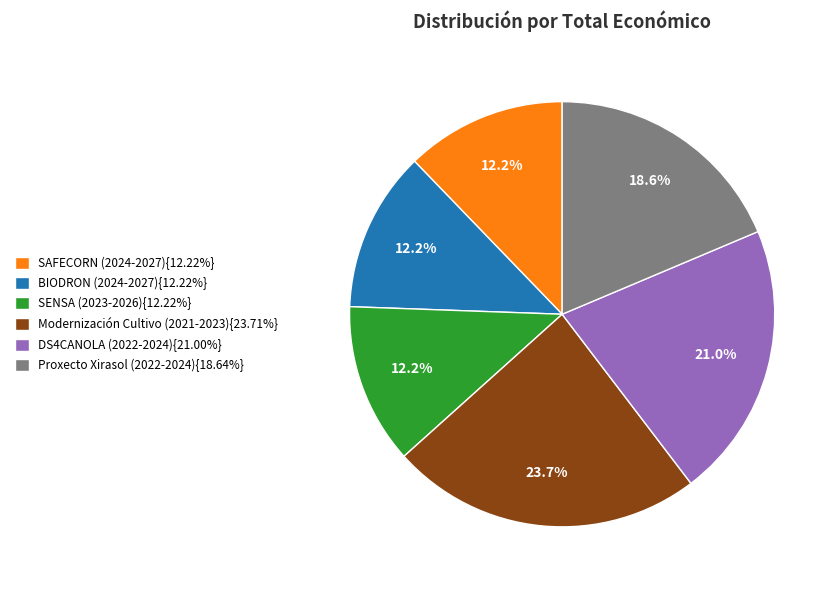

What is the ratio of the value at SENSA (2023-2026){12.22%} to the value at Modernización Cultivo (2021-2023){23.71%}?

0.5